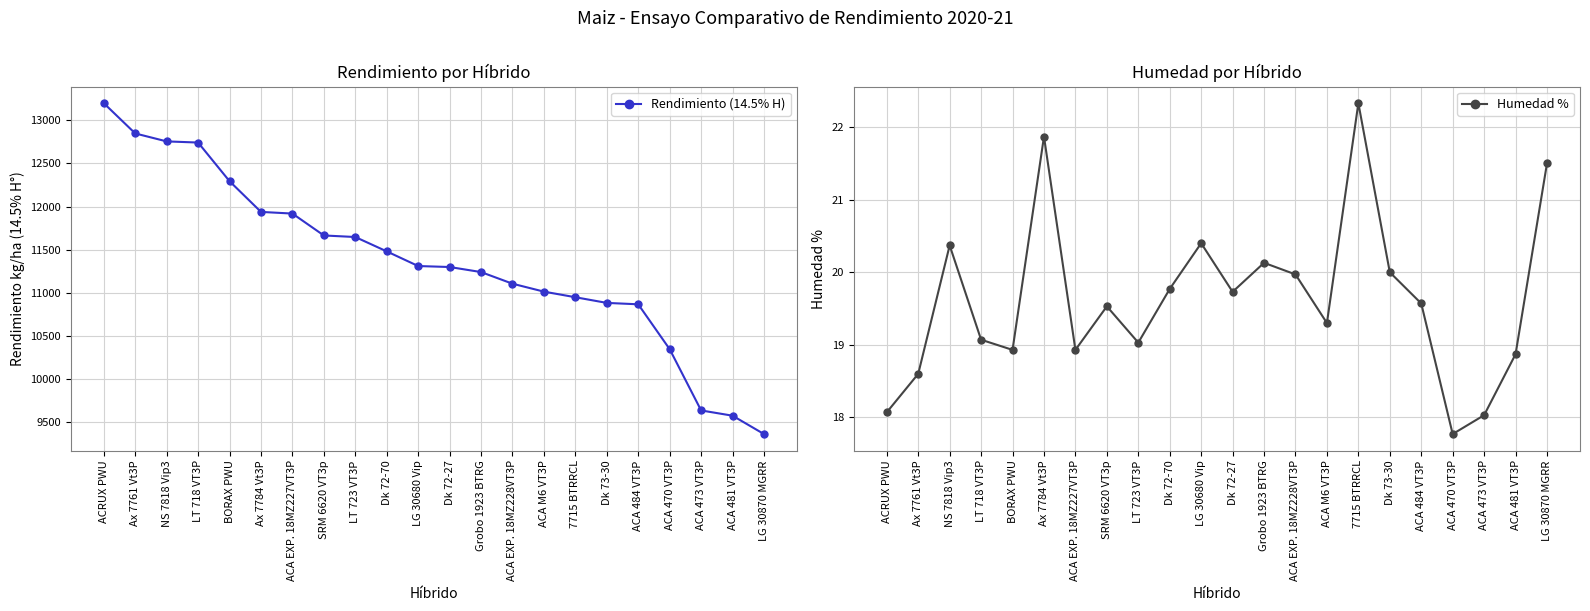

True or false: Rendimiento (14.5% H) has a value of 16014.8 at LG 30870 MGRR.

False